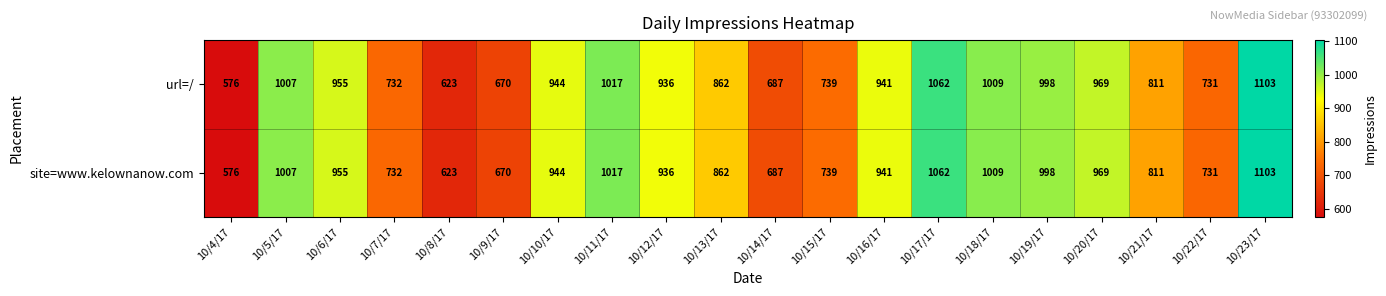

True or false: url=/ has a value of 154 at 10/22/17.

False